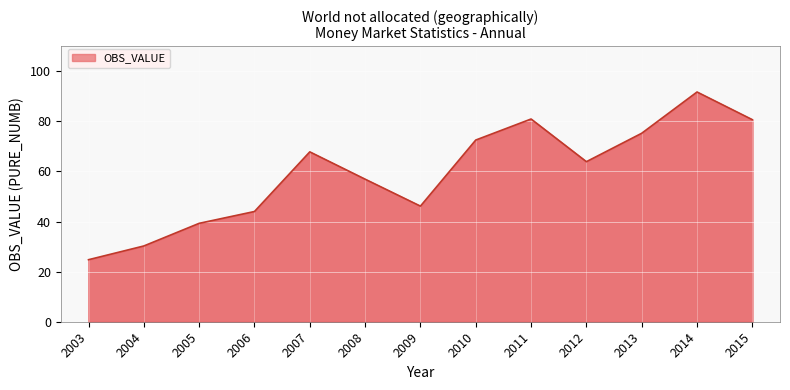

What is the maximum value shown in the chart?

91.7